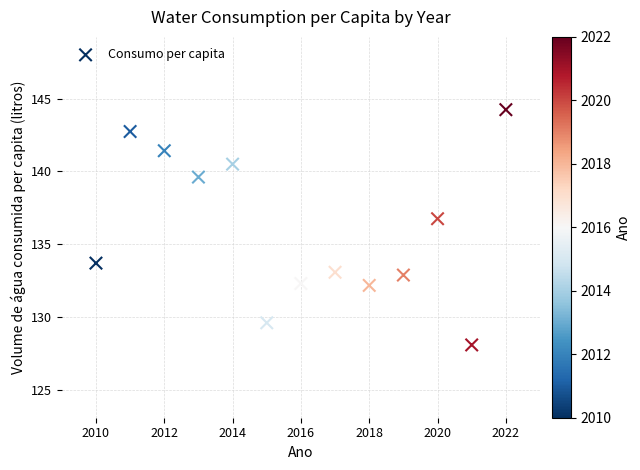

What is the range of X values (max minus min)?

12.0